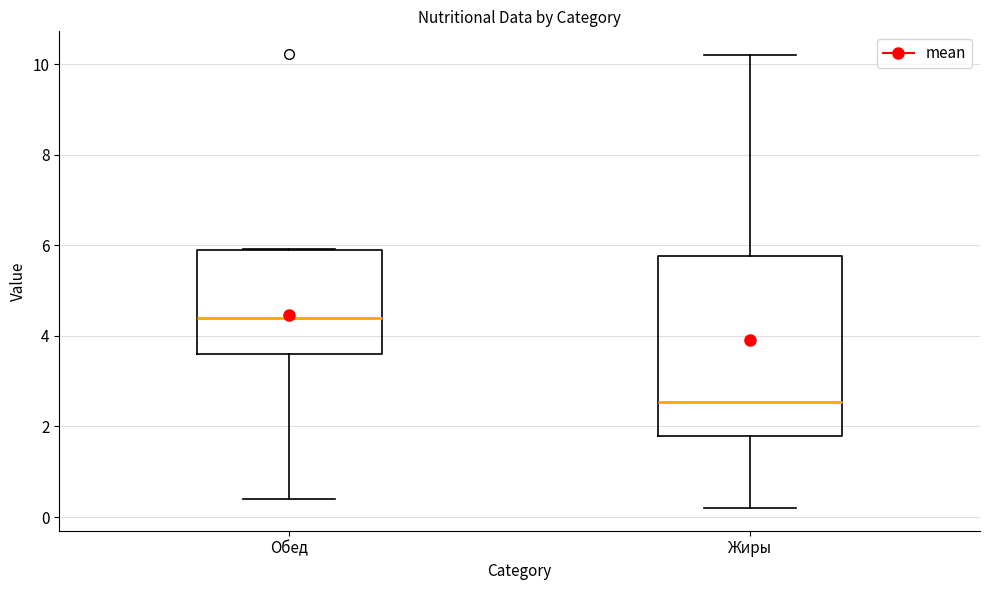

Reading left to right, read every box against the y-axis: the position of its median line, the range the box covers, and the ends of its whiskers. The values are not printed on the chart, so give them approximately, as read against the axis.

Обед: median 4.4, box 3.6 to 6.0, whiskers 0.4 to 6.0
Жиры: median 2.6, box 1.8 to 5.8, whiskers 0.2 to 10.2